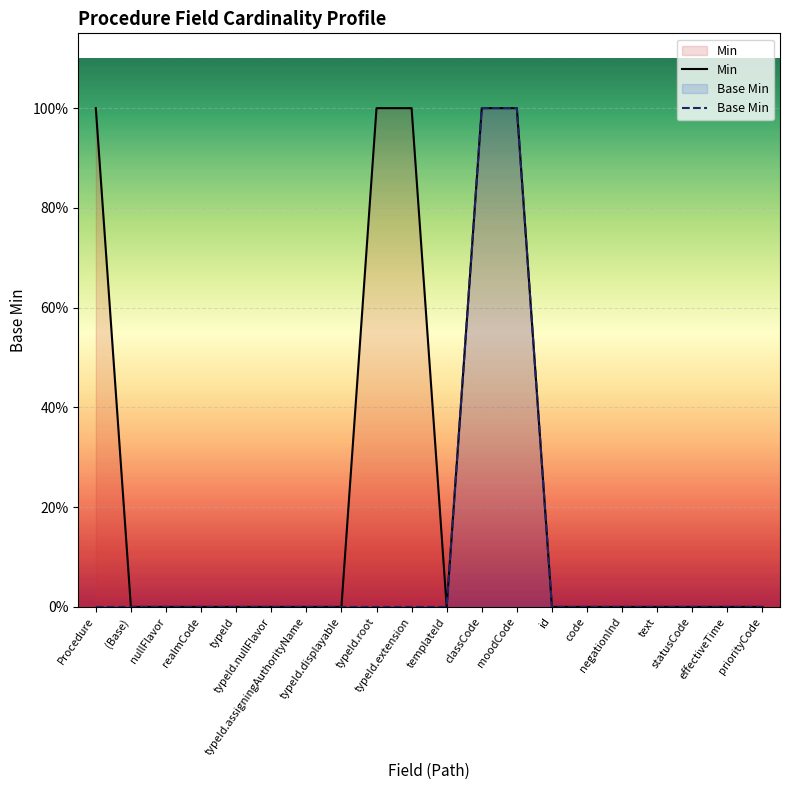

True or false: Base Min and Min cross at least once.

False